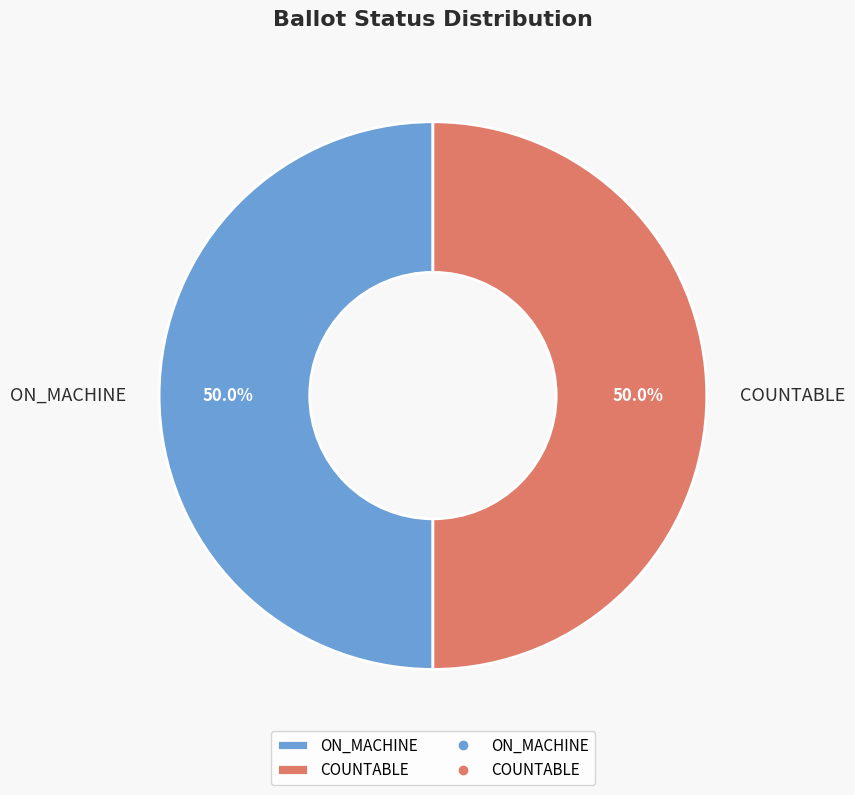

Approximately how many times larger is the value at COUNTABLE compared to ON_MACHINE?

1.0